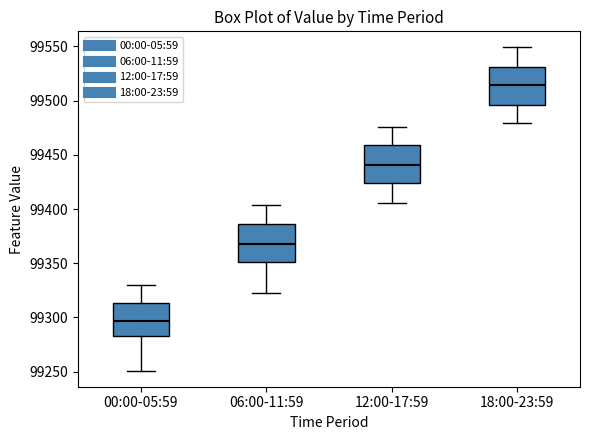

Where does the median line of the box for 06:00-11:59 sit on the y-axis? The values are not printed on the chart, so give them approximately, as read against the axis.

99370